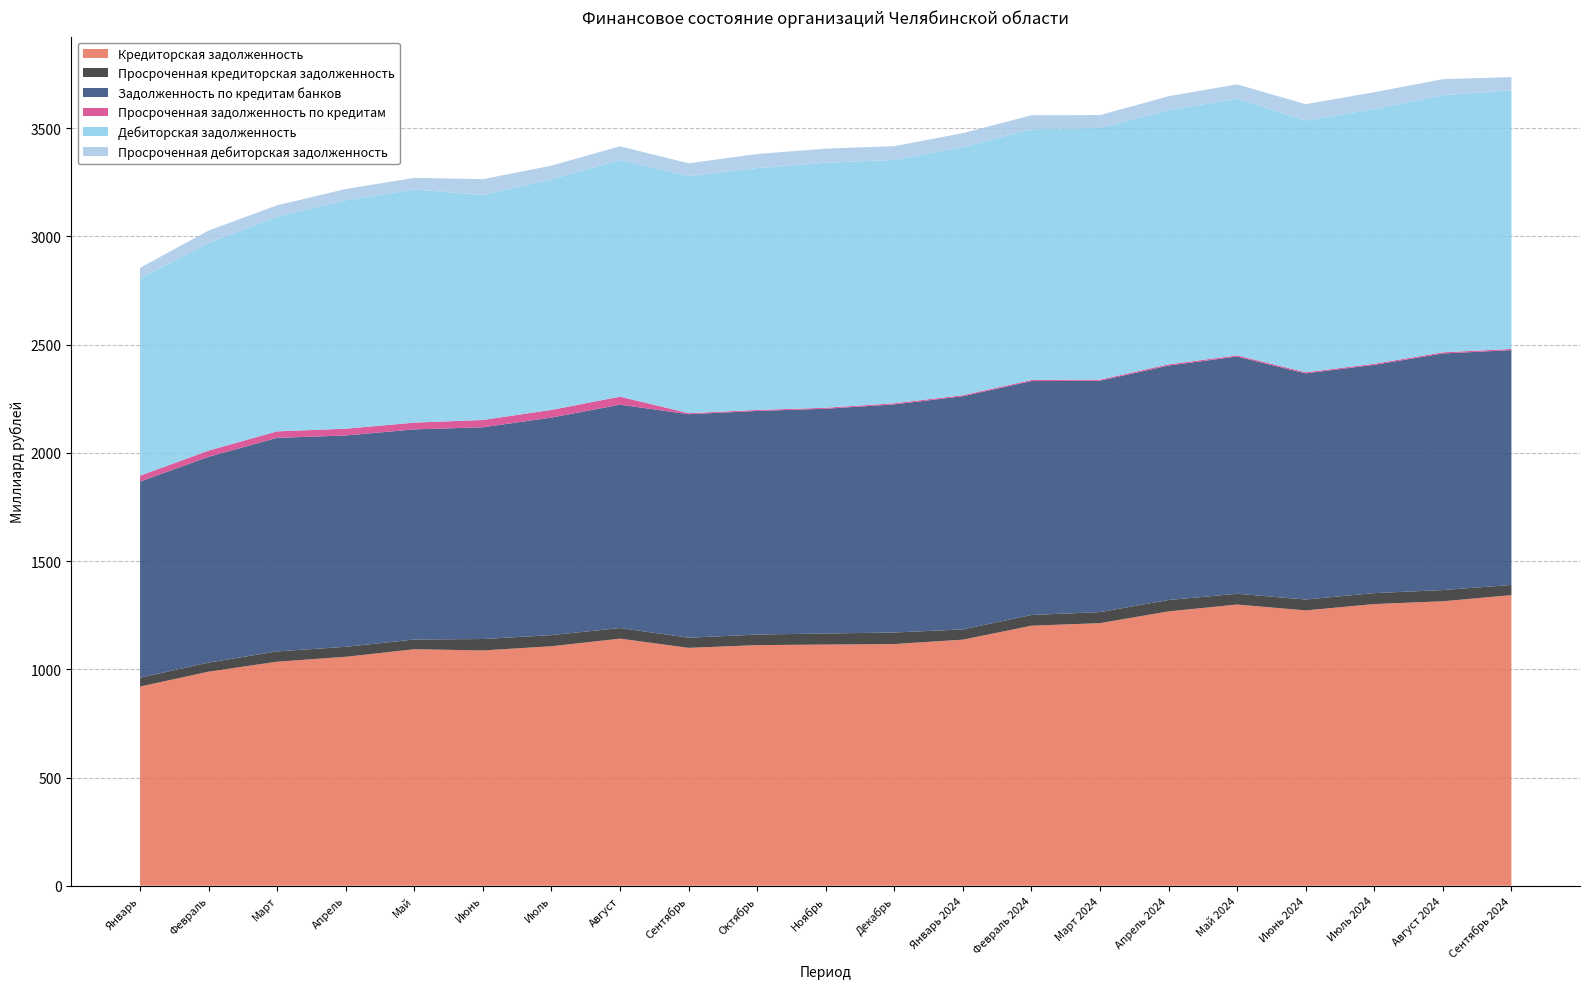

Reading left to right, extract all data points from this chart.

Кредиторская задолженность: Январь=920302	Февраль=989056	Март=1035174	Апрель=1057848	Май=1092731	Июнь=1087119	Июль=1106519	Август=1141757	Сентябрь=1099112	Октябрь=1111704	Ноябрь=1114379	Декабрь=1116745	Январь 2024=1137002	Февраль 2024=1201407	Март 2024=1213368	Апрель 2024=1267648	Май 2024=1299277	Июнь 2024=1272203	Июль 2024=1301493	Август 2024=1314436	Сентябрь 2024=1342770
Просроченная кредиторская задолженность: Январь=40959	Февраль=42105	Март=47567	Апрель=46116	Май=44933	Июнь=52817	Июль=51434	Август=49003	Сентябрь=46819	Октябрь=48968	Ноябрь=51077	Декабрь=53373	Январь 2024=47236	Февраль 2024=49619	Март 2024=50987	Апрель 2024=52567	Май 2024=49724	Июнь 2024=50327	Июль 2024=50513	Август 2024=51686	Сентябрь 2024=46966
Задолженность по кредитам банков: Январь=906233	Февраль=950766	Март=986864	Апрель=976533	Май=971124	Июнь=978461	Июль=1005291	Август=1032082	Сентябрь=1032790	Октябрь=1033119	Ноябрь=1038597	Декабрь=1053964	Январь 2024=1077521	Февраль 2024=1080846	Март 2024=1069110	Апрель 2024=1083418	Май 2024=1096133	Июнь 2024=1044840	Июль 2024=1054740	Август 2024=1093274	Сентябрь 2024=1085132
Просроченная задолженность по кредитам: Январь=27184	Февраль=28839	Март=29915	Апрель=31354	Май=31020	Июнь=33788	Июль=35394	Август=37076	Сентябрь=4912	Октябрь=4744	Ноябрь=4708	Декабрь=5313	Январь 2024=4871	Февраль 2024=5001	Март 2024=5049	Апрель 2024=5570	Май 2024=5577	Июнь 2024=5138	Июль 2024=5178	Август 2024=5463	Сентябрь 2024=5562
Дебиторская задолженность: Январь=911260	Февраль=959404	Март=992491	Апрель=1055562	Май=1077544	Июнь=1040139	Июль=1065338	Август=1094130	Сентябрь=1095776	Октябрь=1117590	Ноябрь=1131912	Декабрь=1124710	Январь 2024=1147103	Февраль 2024=1158586	Март 2024=1163025	Апрель 2024=1174516	Май 2024=1186387	Июнь 2024=1163688	Июль 2024=1177362	Август 2024=1188469	Сентябрь 2024=1194617
Просроченная дебиторская задолженность: Январь=49369	Февраль=57579	Март=52208	Апрель=51787	Май=53676	Июнь=72497	Июль=63526	Август=62734	Сентябрь=58816	Октябрь=65053	Ноябрь=65331	Декабрь=63350	Январь 2024=63781	Февраль 2024=64802	Март 2024=59545	Апрель 2024=64454	Май 2024=66046	Июнь 2024=75253	Июль 2024=77452	Август 2024=73519	Сентябрь 2024=61688